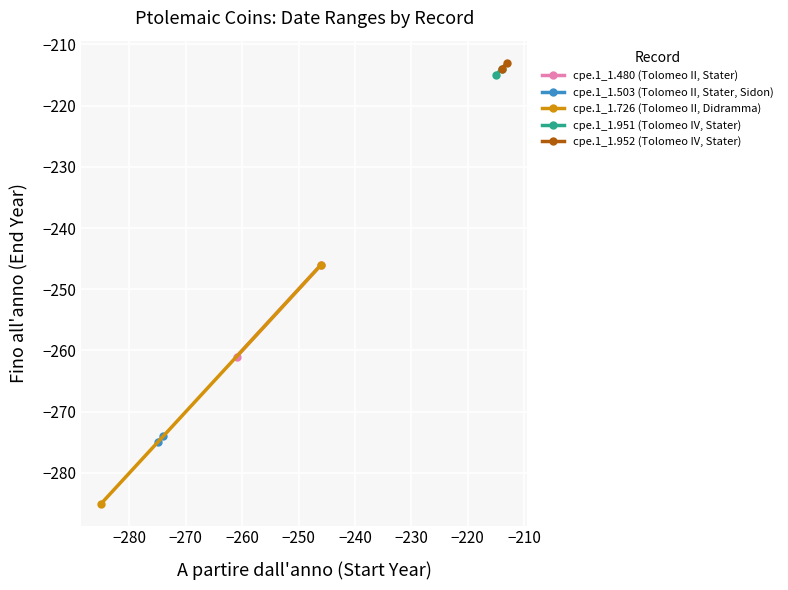

How many cpe.1_1.951 (Tolomeo IV, Stater) values are between -215 and -214?

2